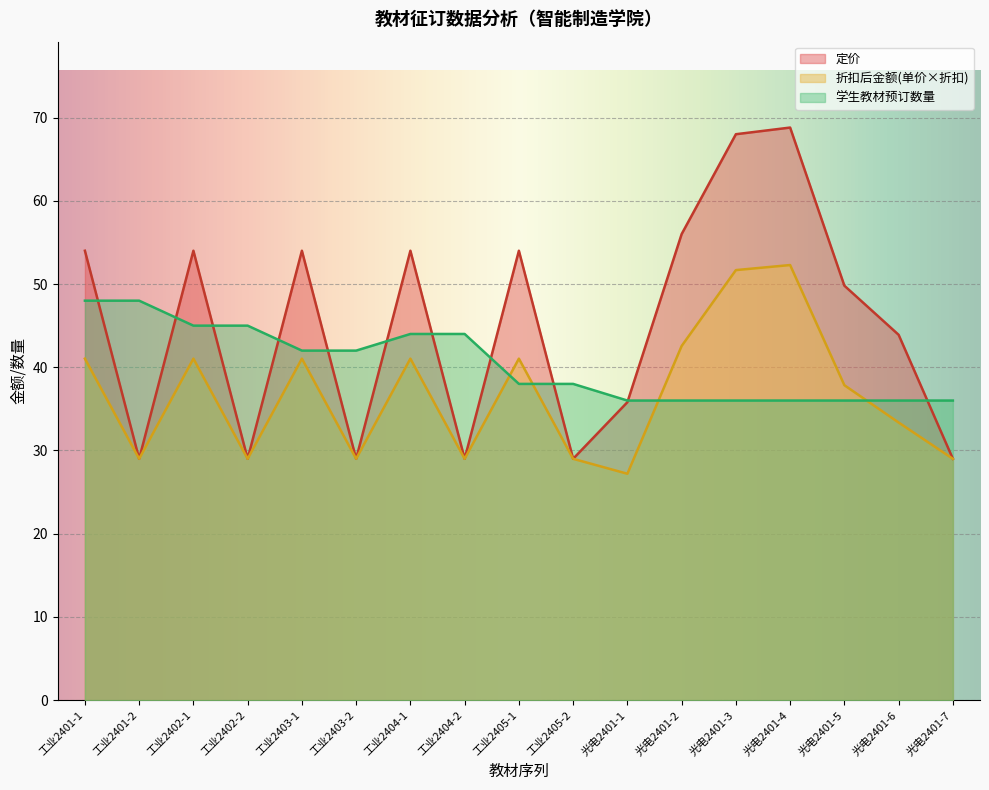

True or false: 学生教材预订数量 has a value of 25.2 at 工业2402-1.

False